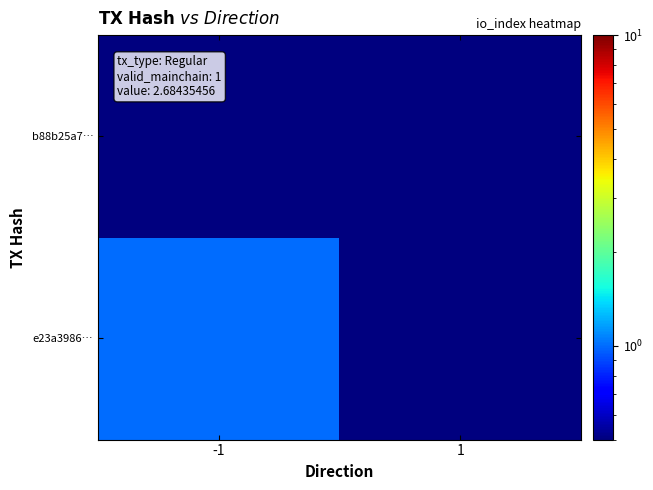

What is the minimum value shown in the chart?

0.5